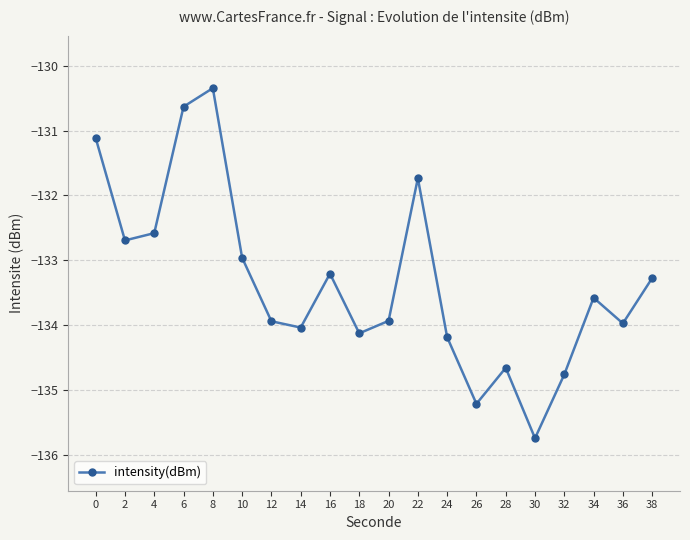

The chart shows a value of -135.7 at 30. True or false?

True